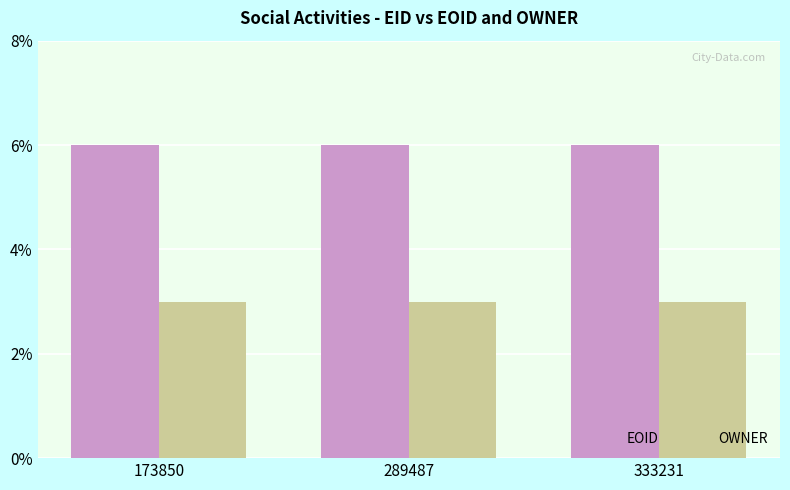

Rank the series at 173850 from highest to lowest value.

EOID, OWNER